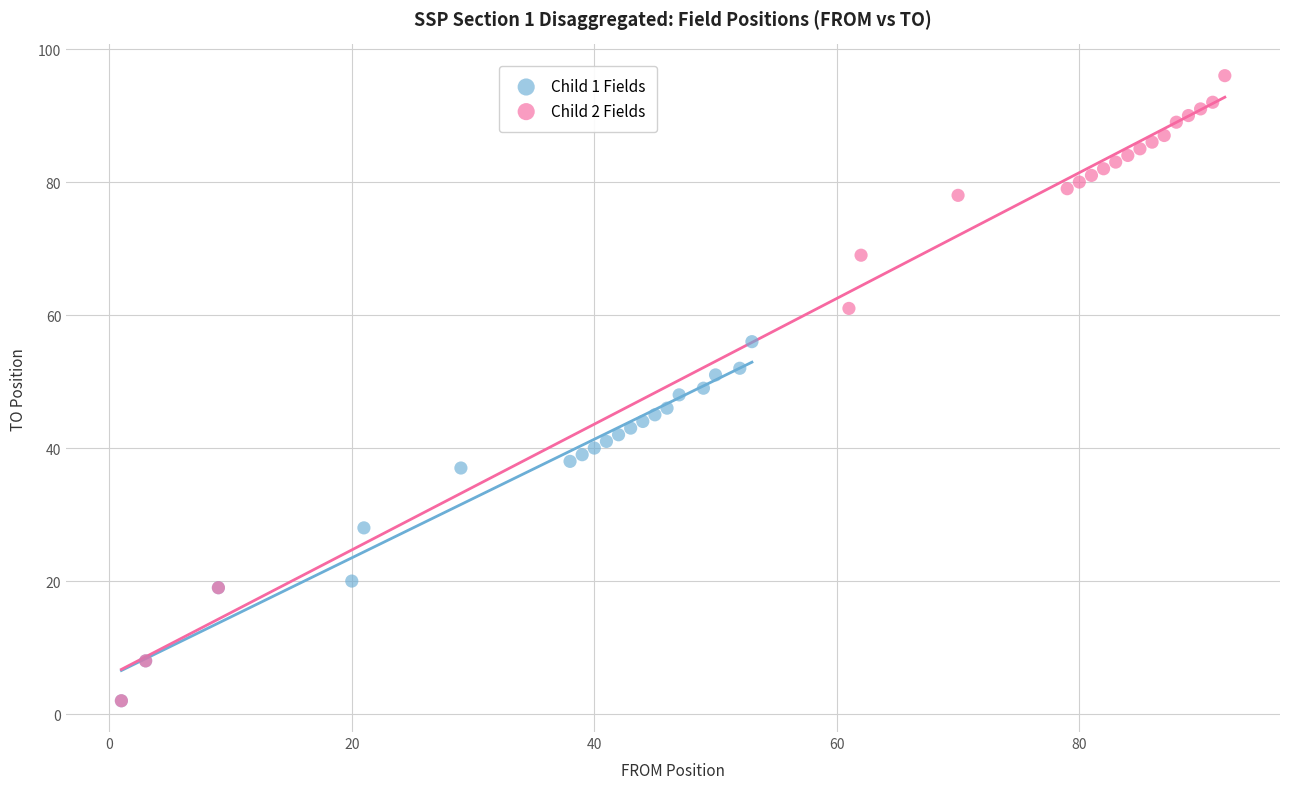

Which series contains the highest Y value?

Child 2 Fields